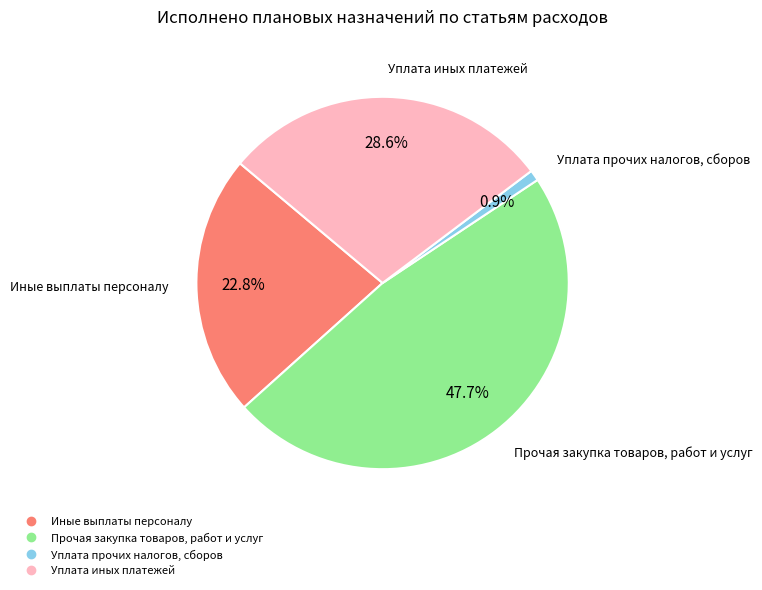

Do Уплата иных платежей and Иные выплаты персоналу together represent more than half of the pie?

Yes